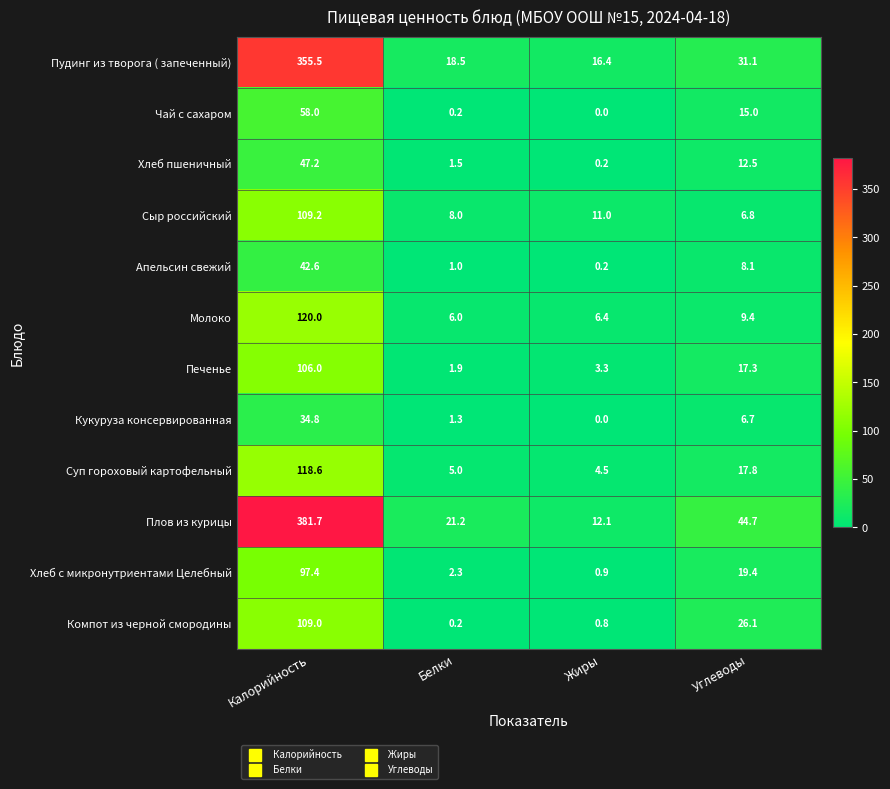

What is the sum of the Молоко values at Углеводы and Калорийность?

129.4